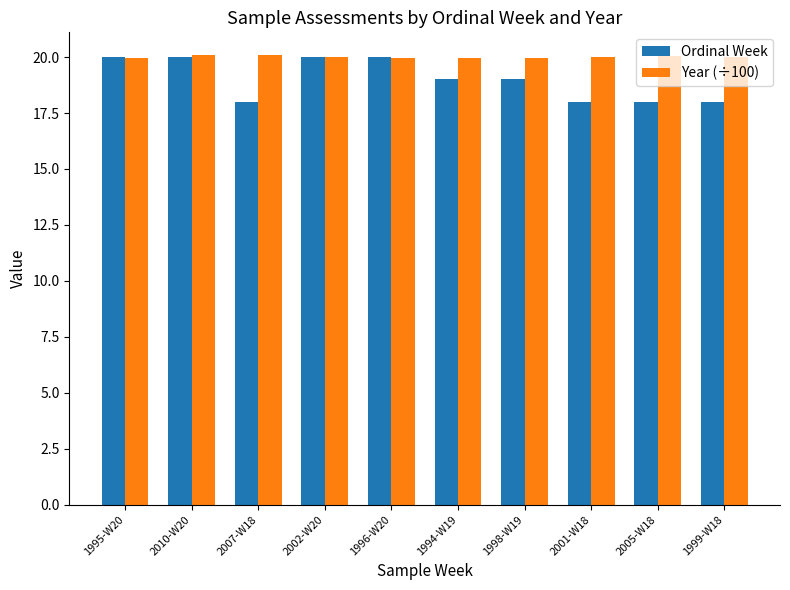

What is the smallest value displayed?

18.0